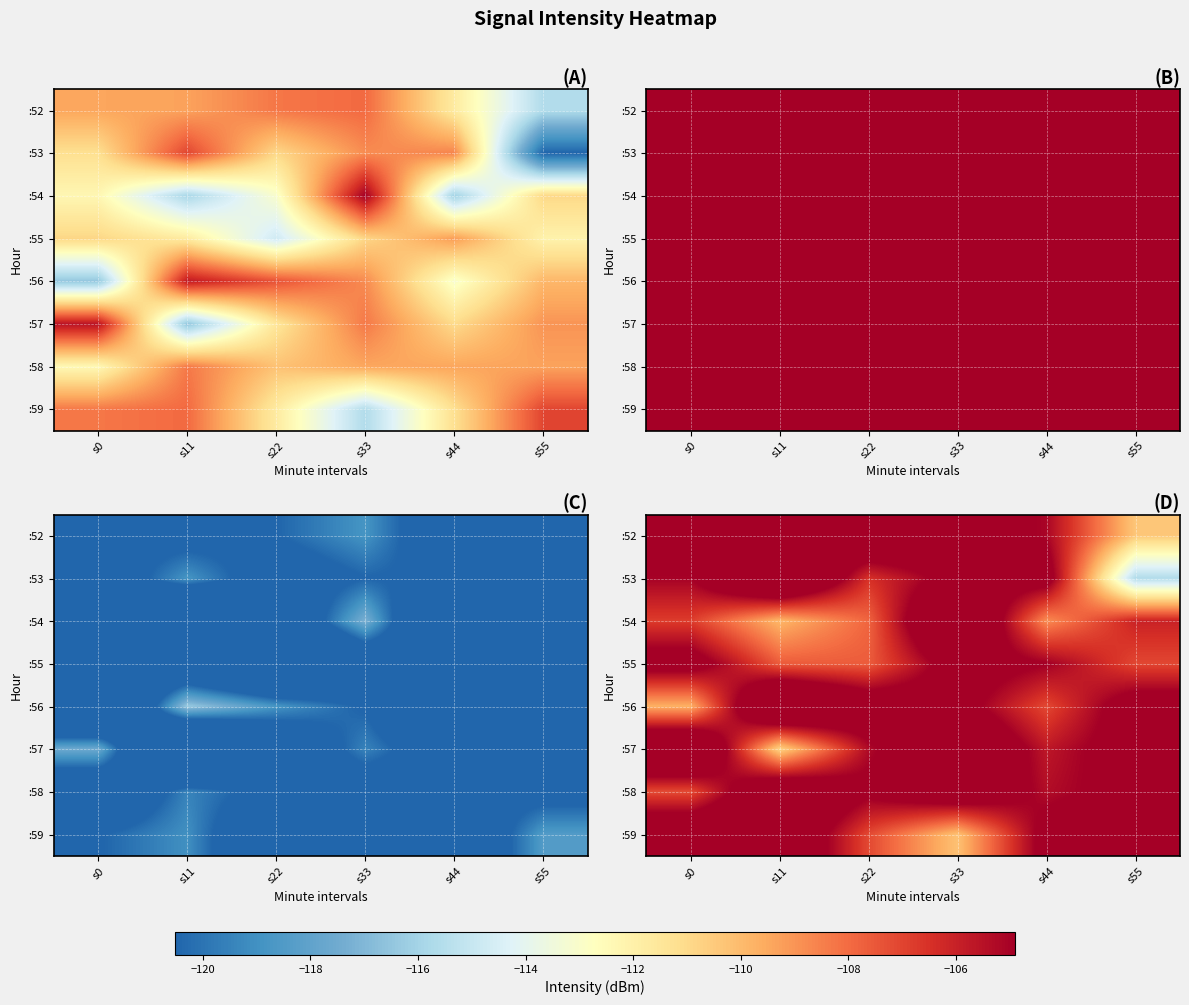

How many data points does each series have?

6